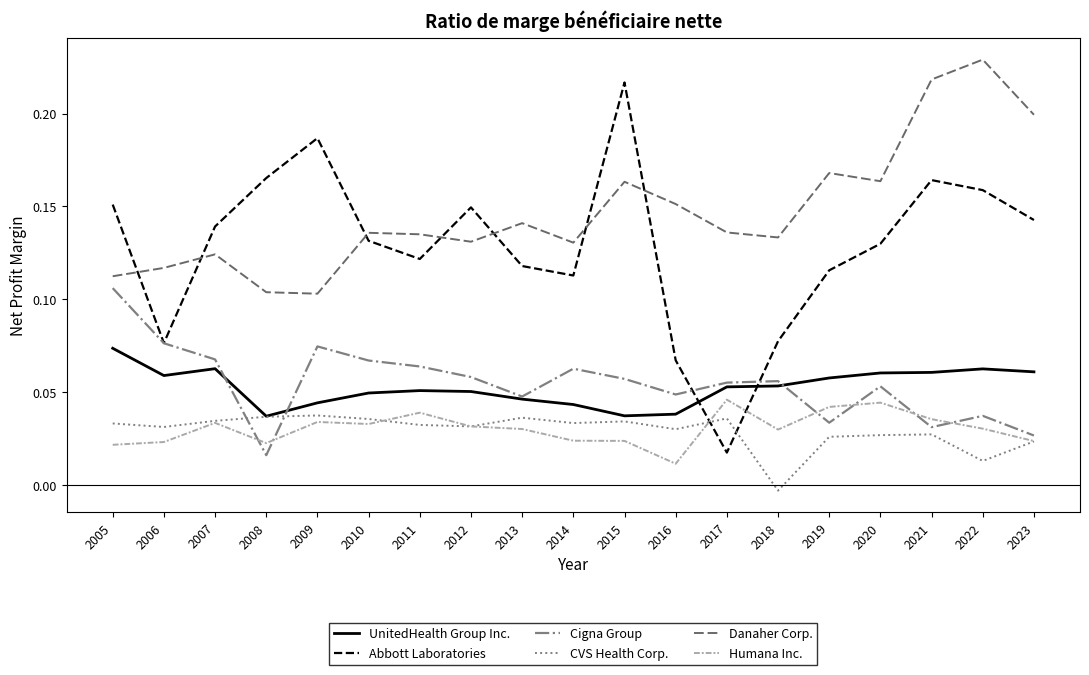

Which series has the largest range (max minus min)?

Abbott Laboratories